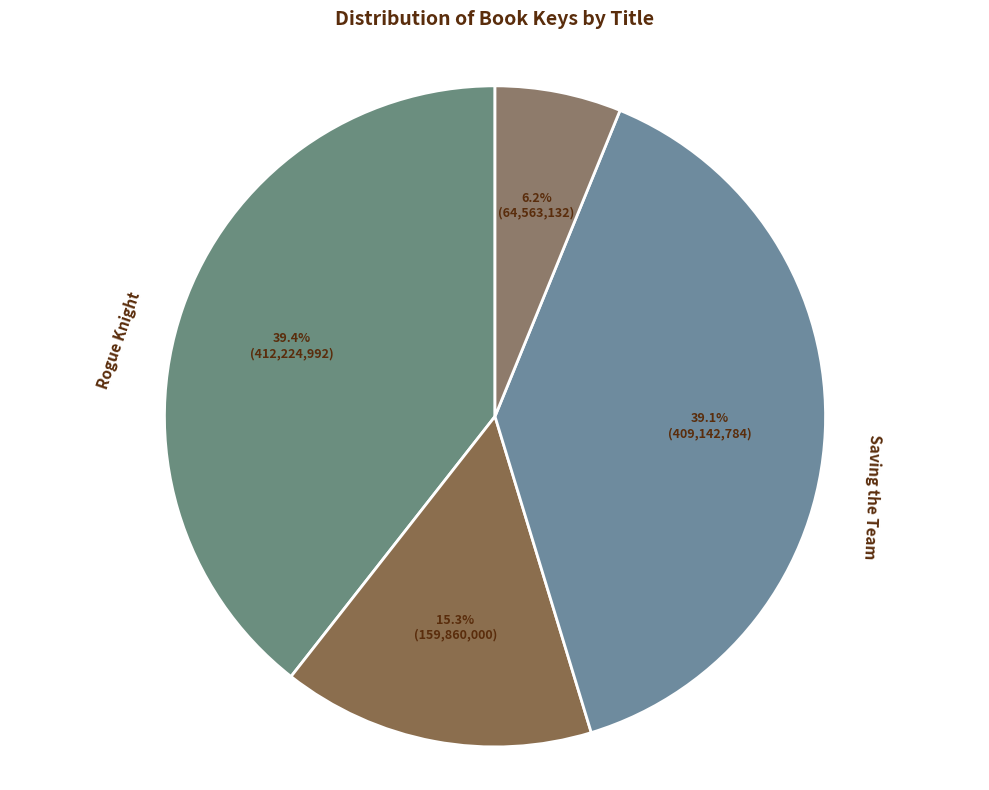

What percentage is the Rogue Knight slice, to the nearest percent?

39%